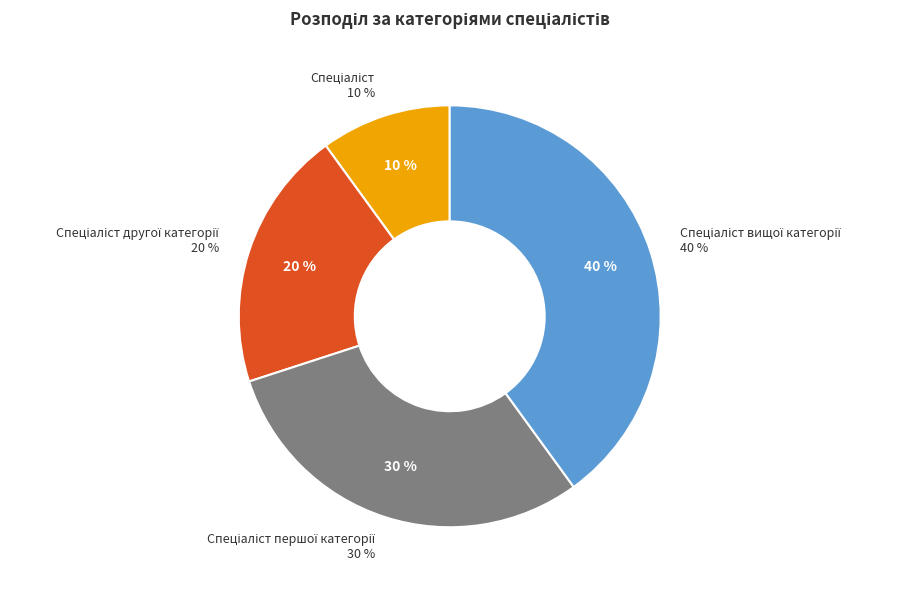

Is there a majority slice in this chart?

No